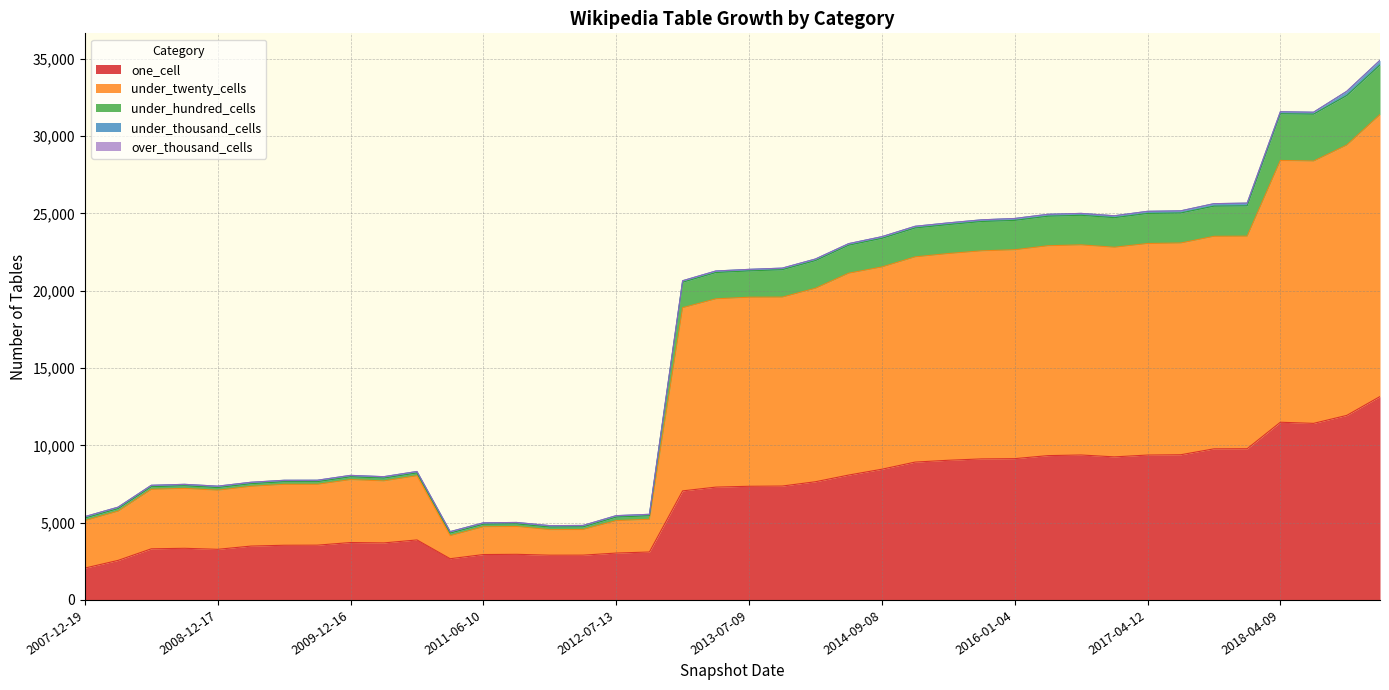

What is the label of the 21st point from the right?

2013-05-21